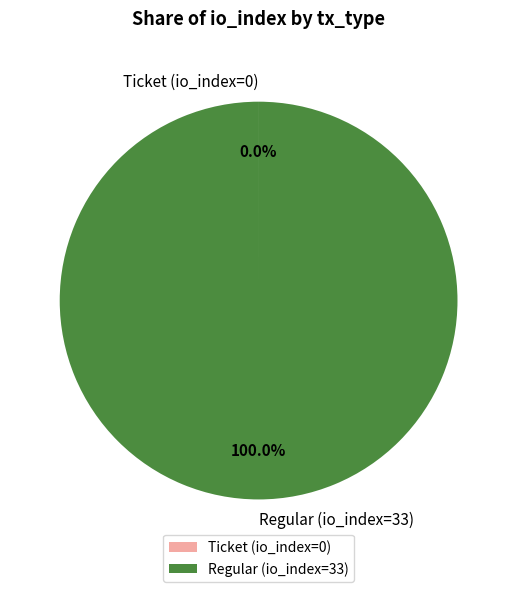

Is it true that Regular (io_index=33) is 100% of the pie?

True